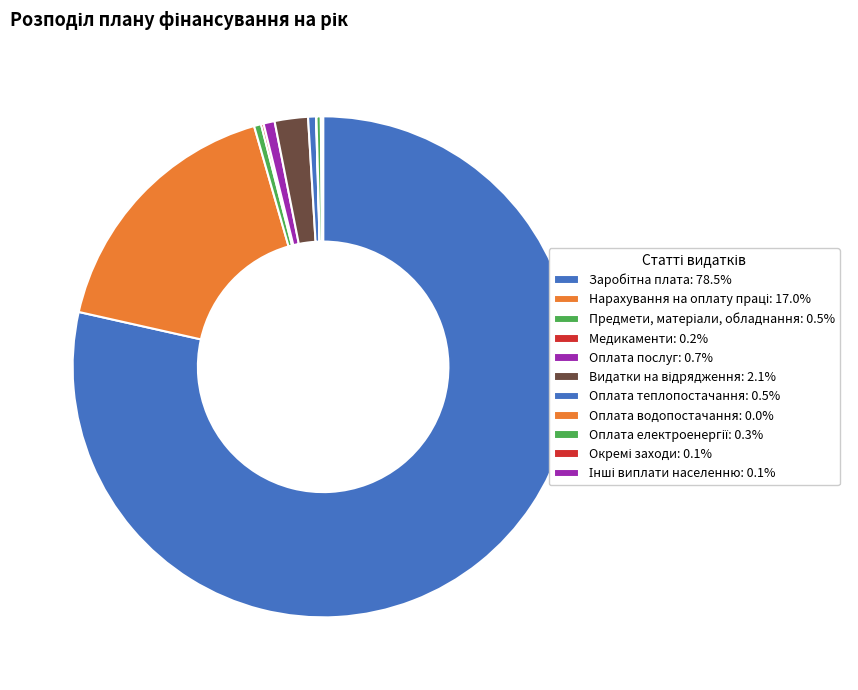

Is Заробітна плата the majority of the pie?

Yes